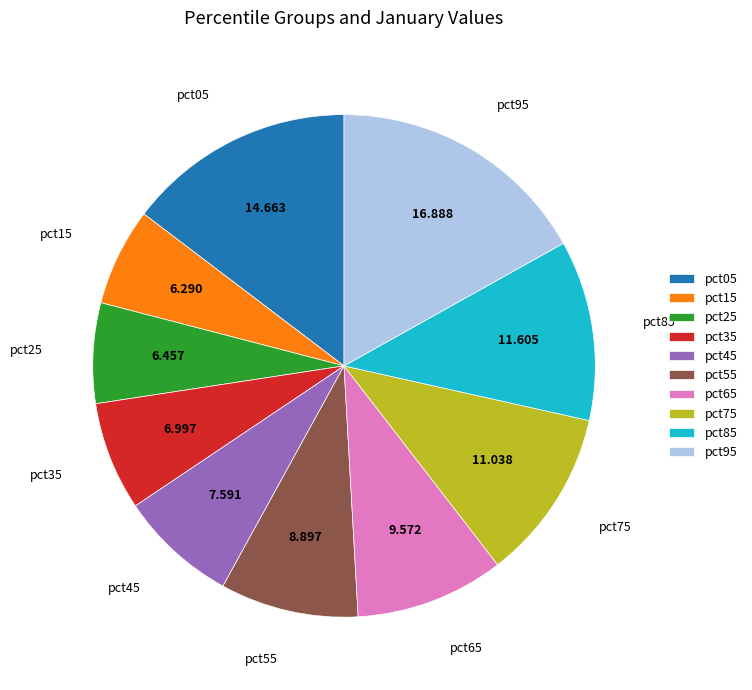

Is it true that pct05 is 29% of the pie?

False